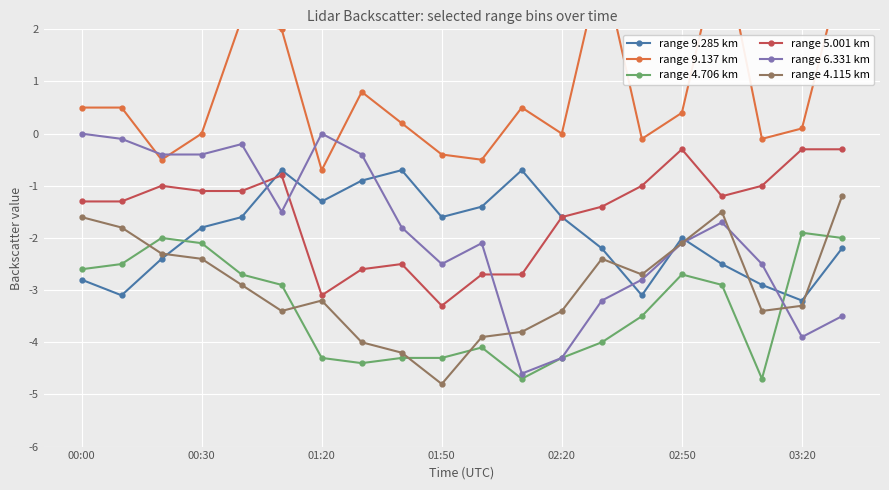

What is the minimum value shown in the chart?

-4.8